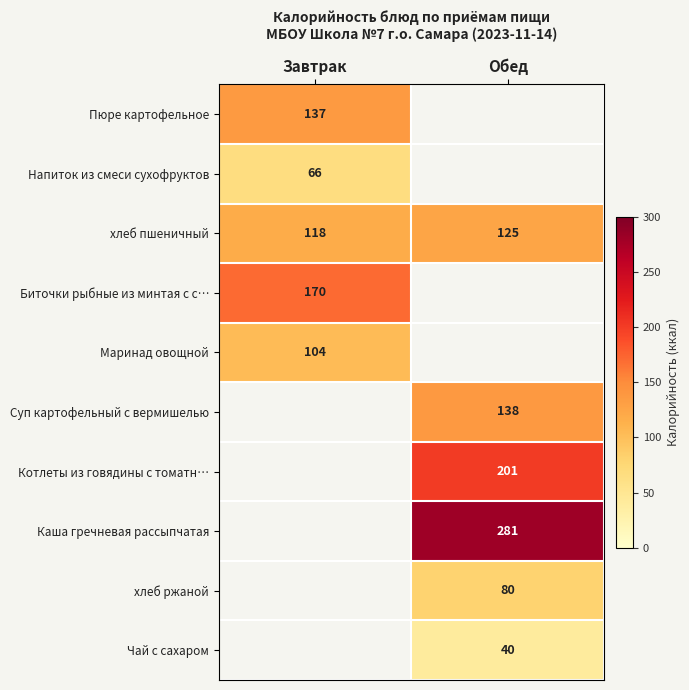

Which label corresponds to the largest value in the chart?

Обед